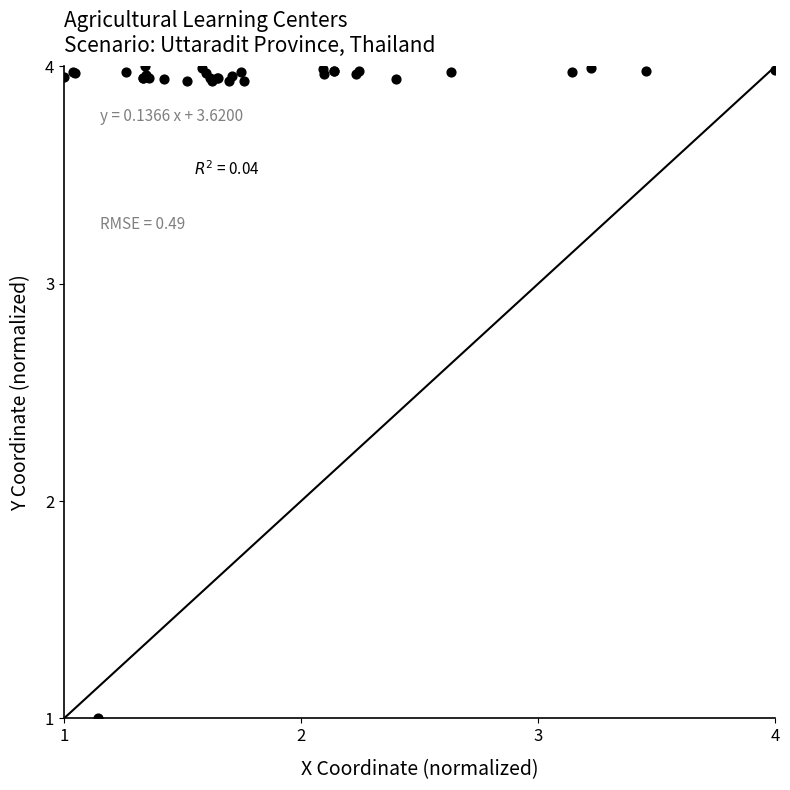

What Y value in the scatter plot is closest to 2?

1.0